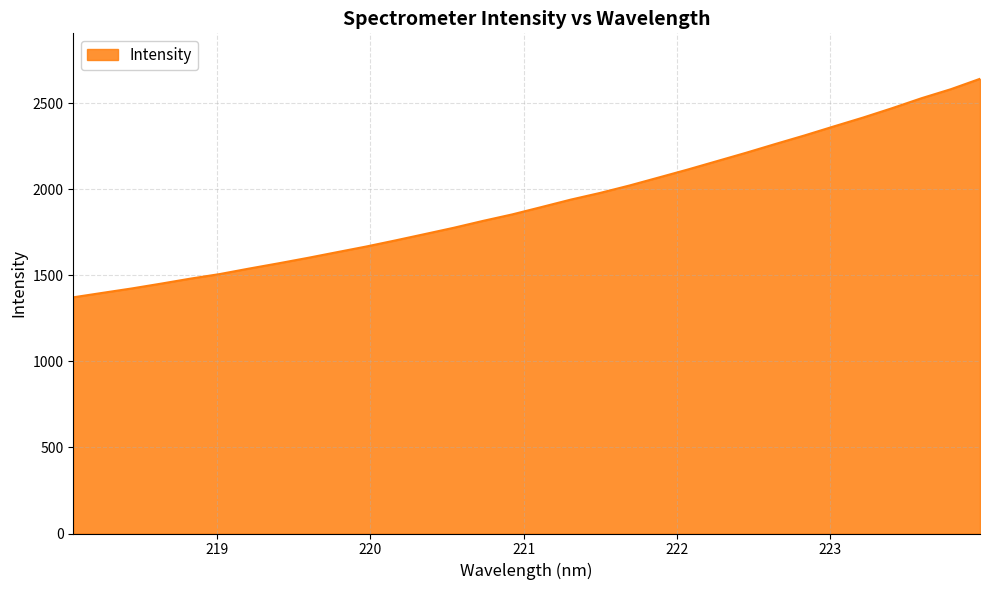

How many series are shown in this chart?

1